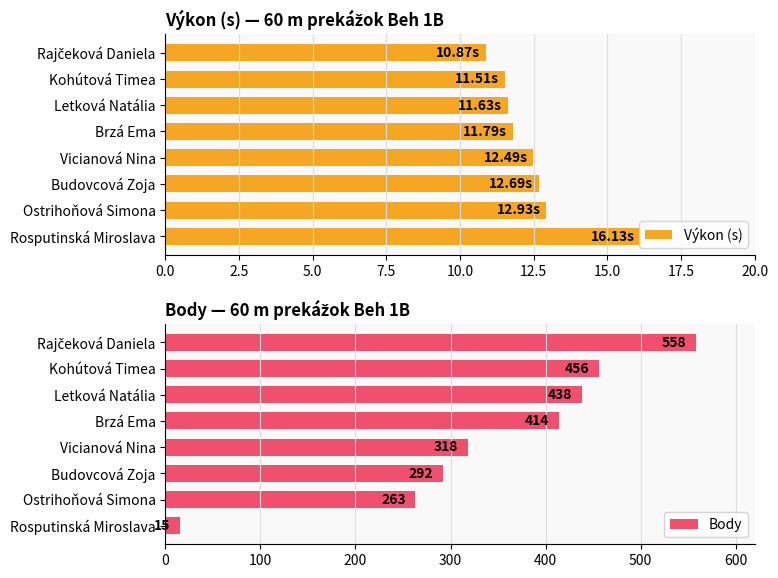

True or false: Body has a value of 196.4 at Kohútová Timea.

False